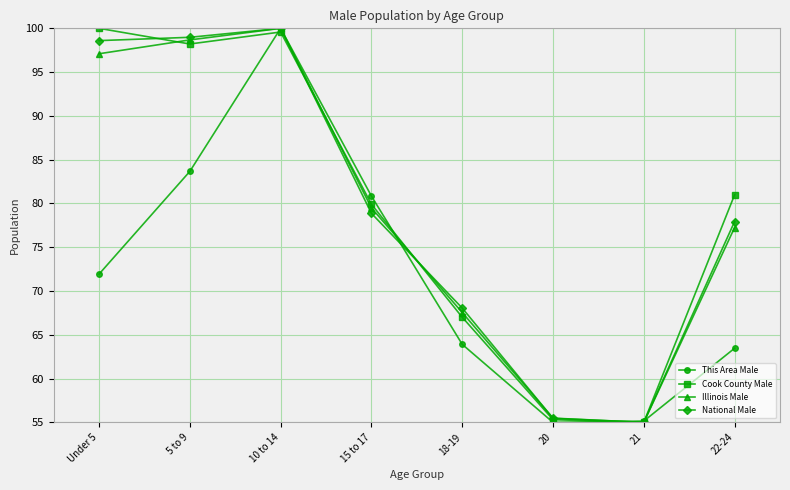

What is the greatest value displayed?

100.0